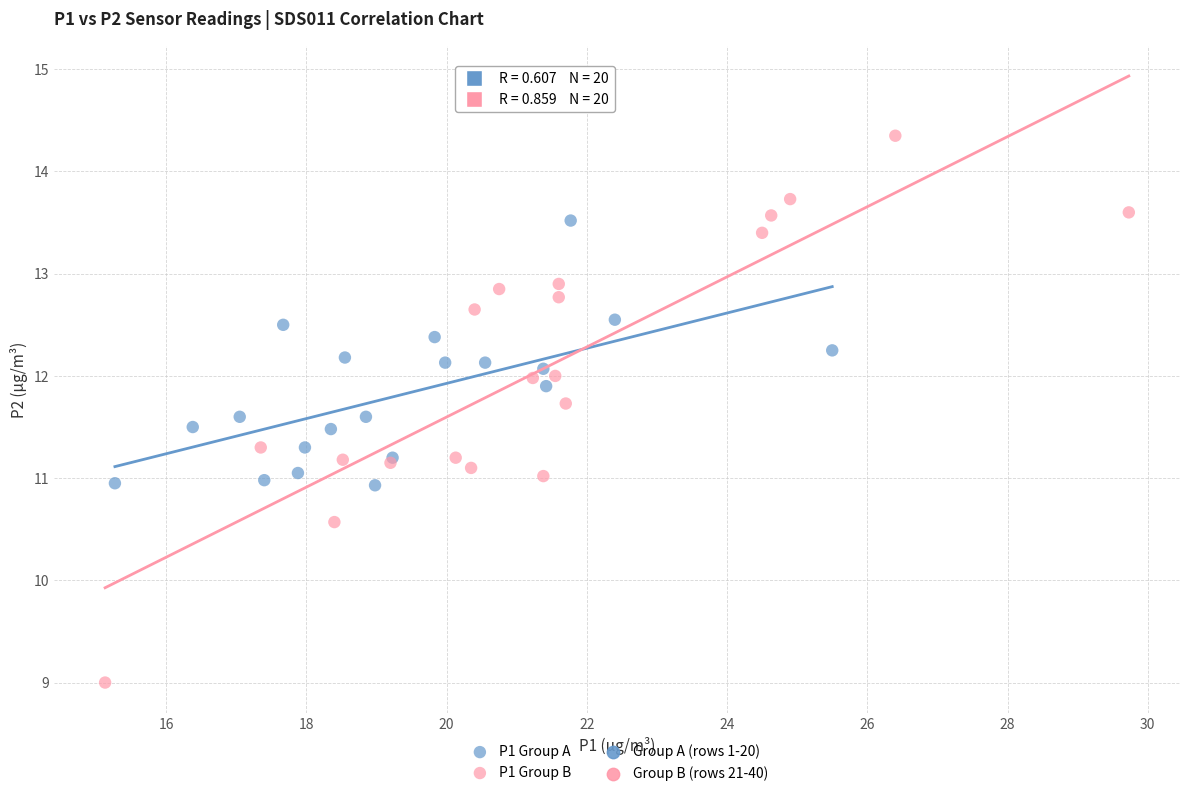

Which series contains the highest Y value?

P1 Group B